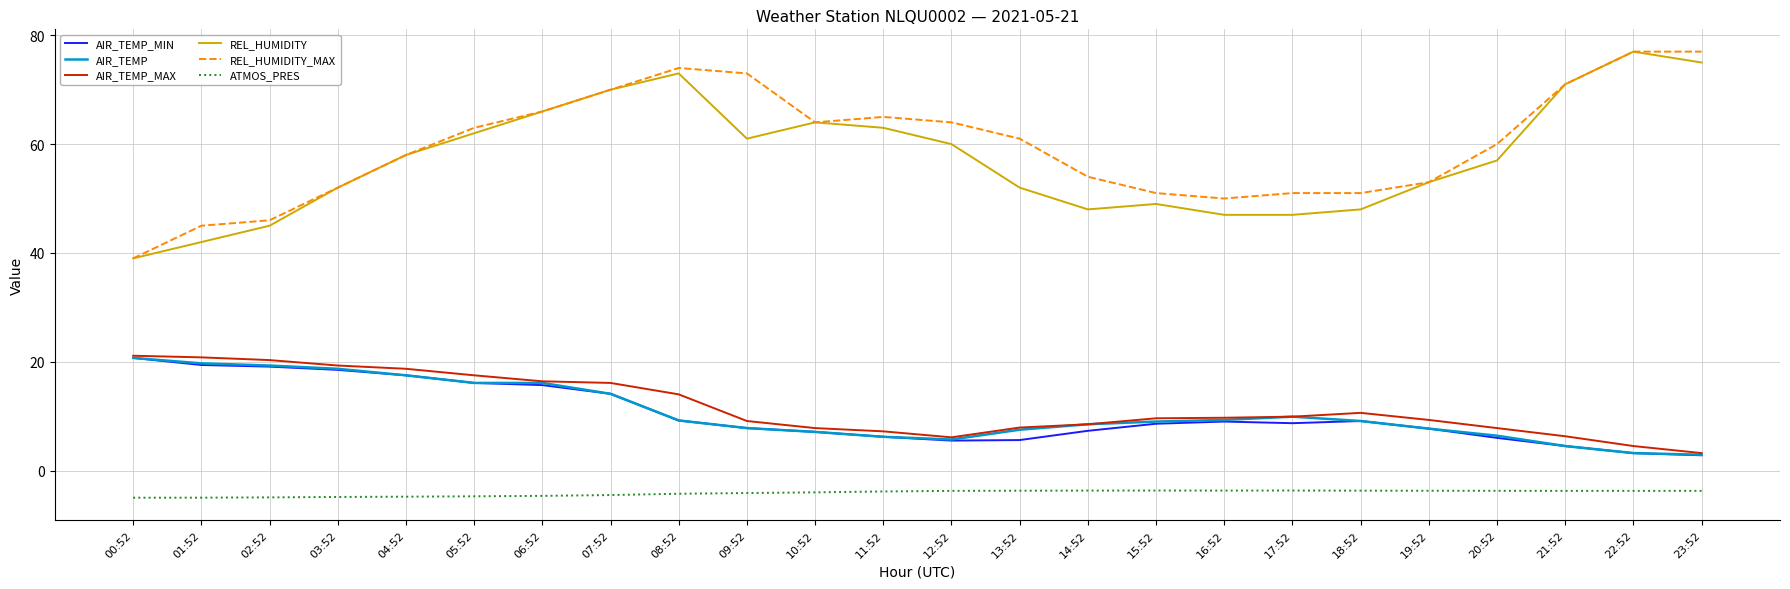

True or false: REL_HUMIDITY_MAX has a value of 12.4 at 02:52.

False